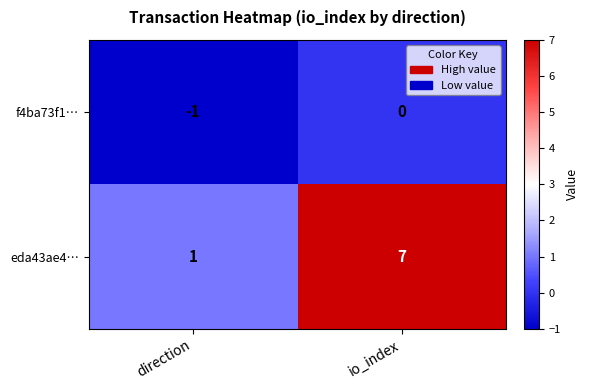

What is the sum of all eda43ae4… values?

8